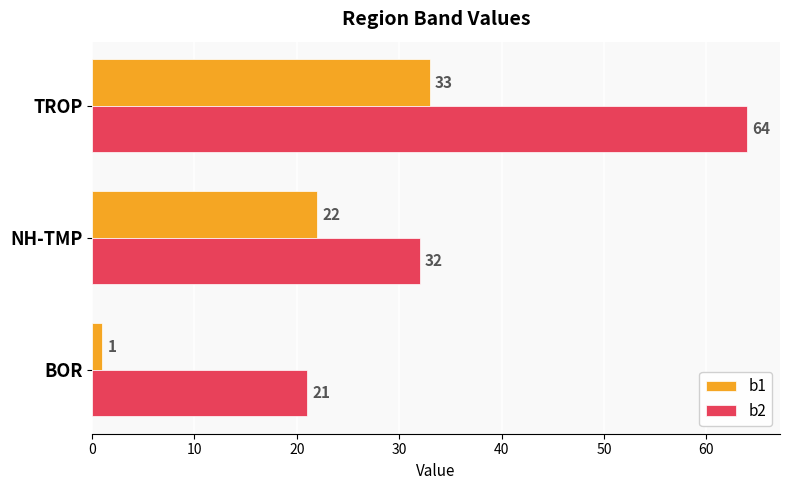

List the labels in order of b1 value, largest first.

TROP, NH-TMP, BOR